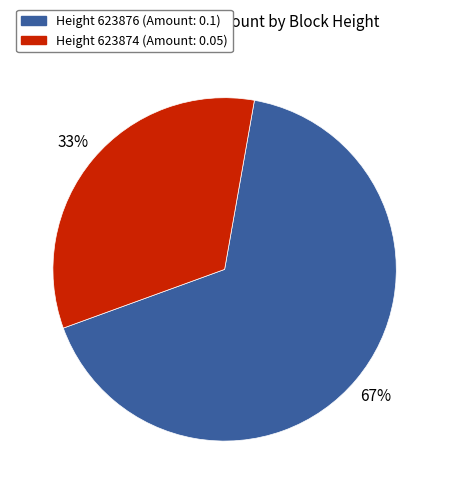

To the nearest percent, what is the average slice percentage?

50%